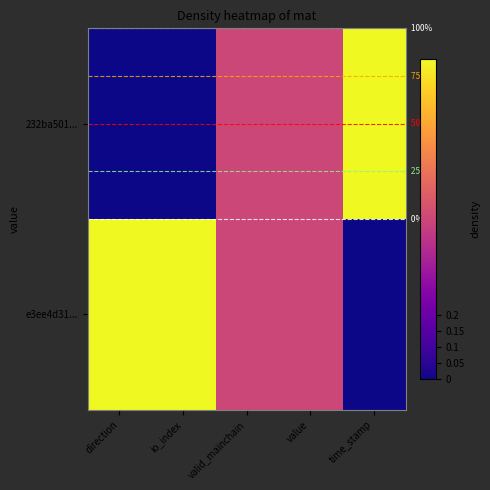

What is the difference between the maximum and minimum values in the e3ee4d31... series?

1.0